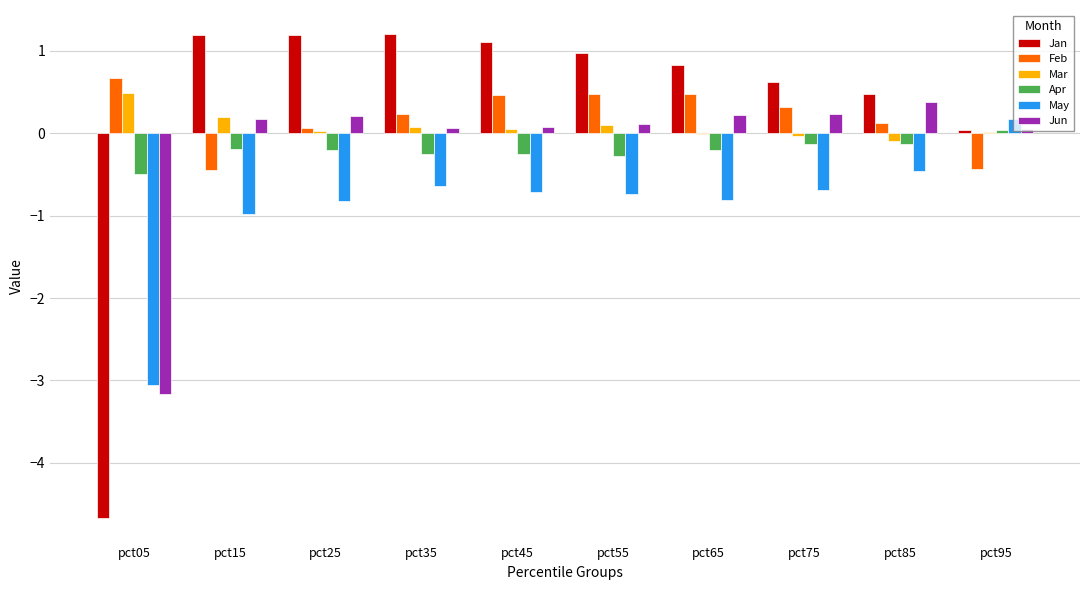

At which label does Feb reach its peak?

pct05